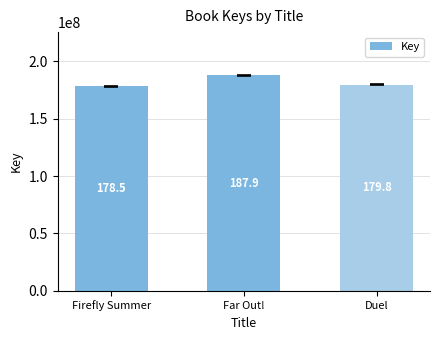

What is the minimum value shown in the chart?

178460696